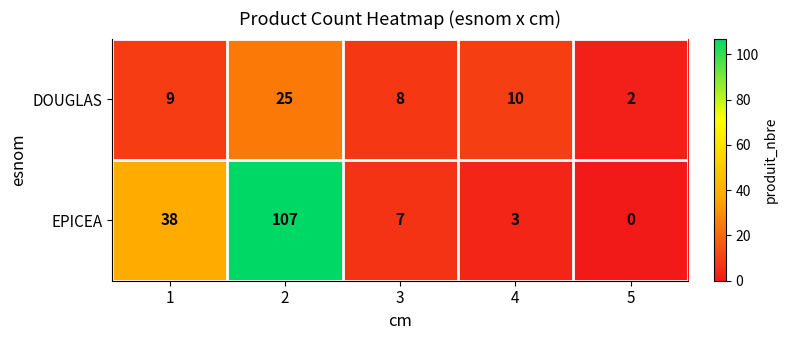

What is the maximum value shown in the chart?

107